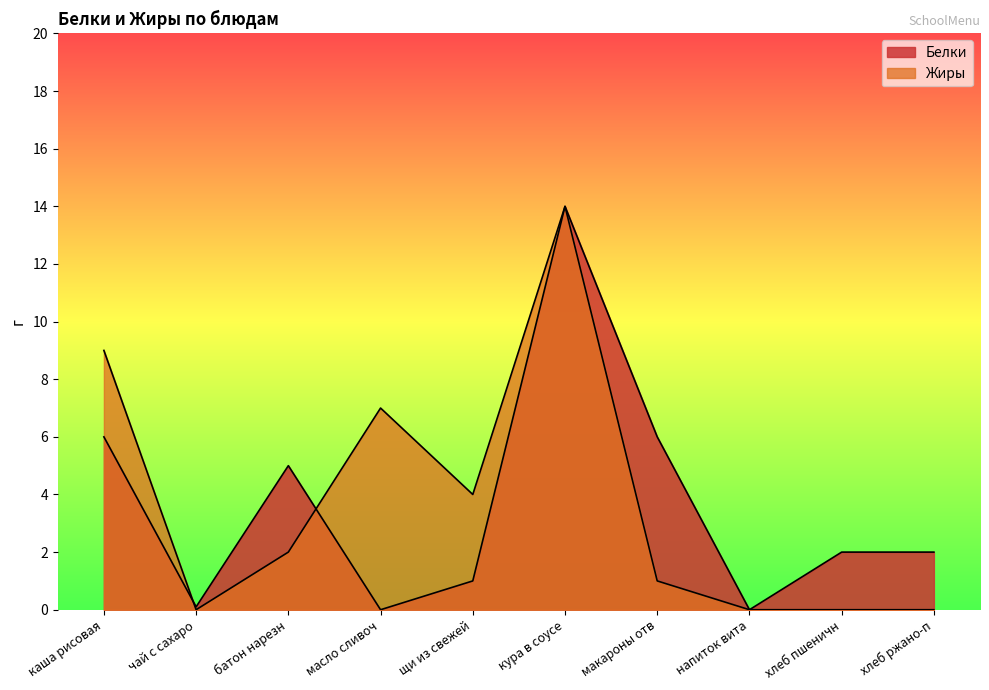

At how many categories does at least one series exceed 12?

1